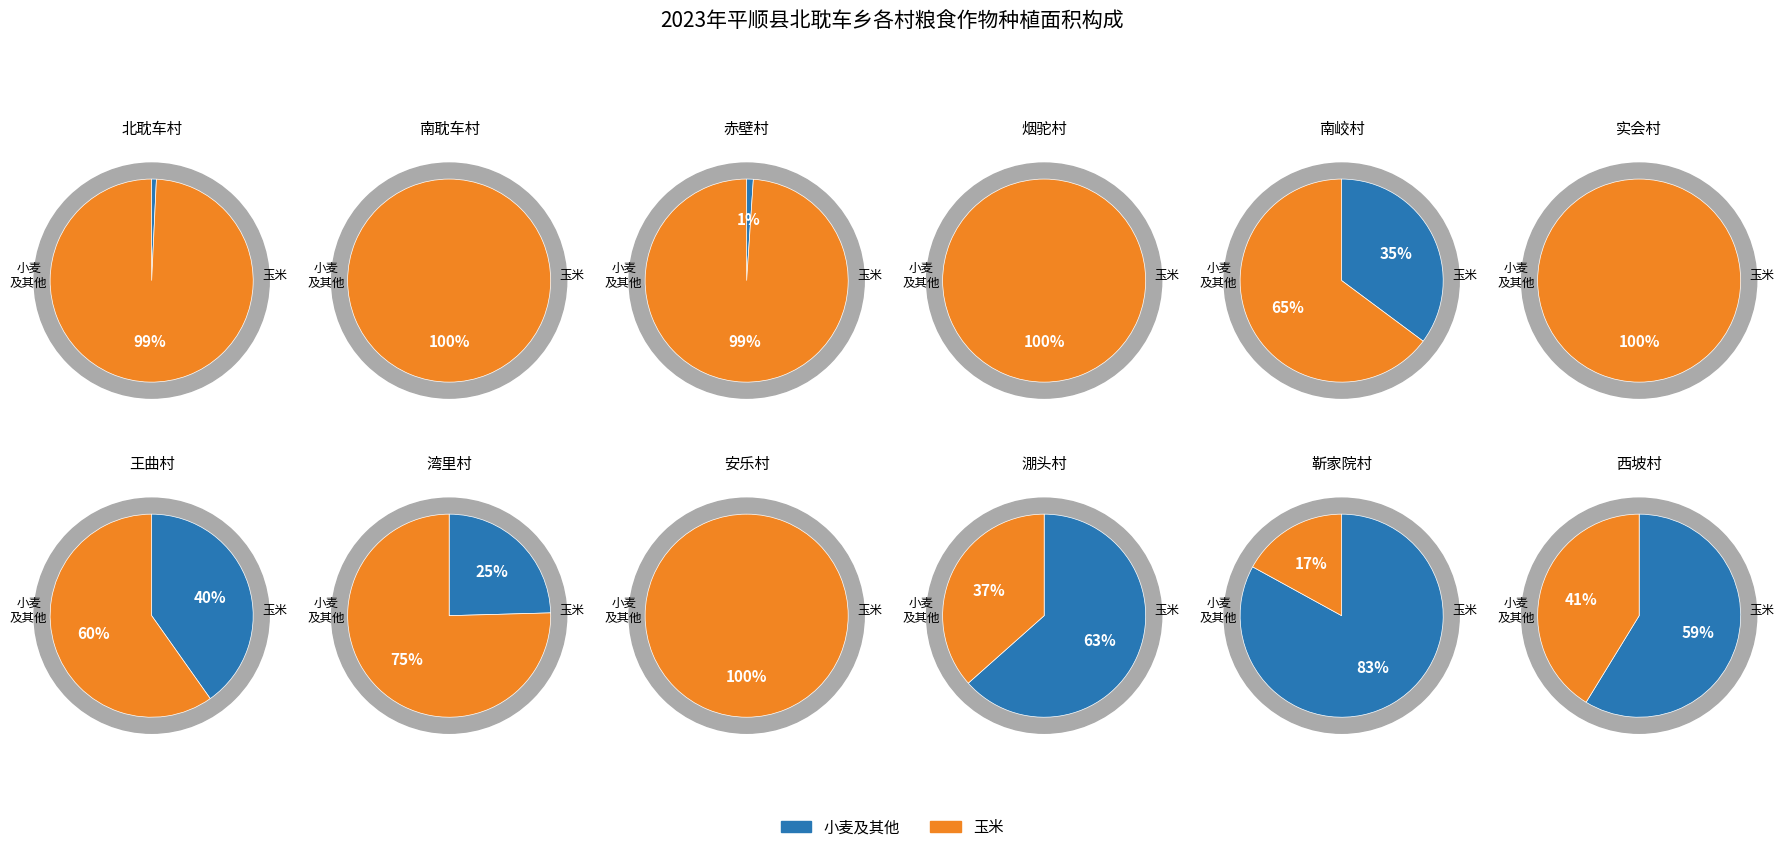

Which series has the widest spread of values?

玉米